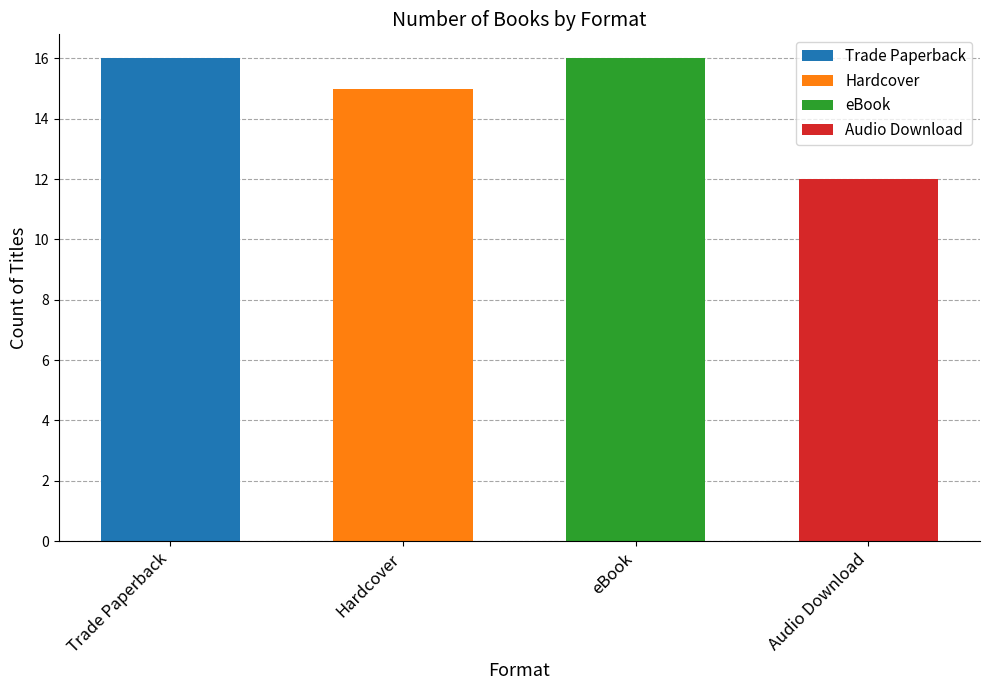

The value at eBook is 29. True or false?

False